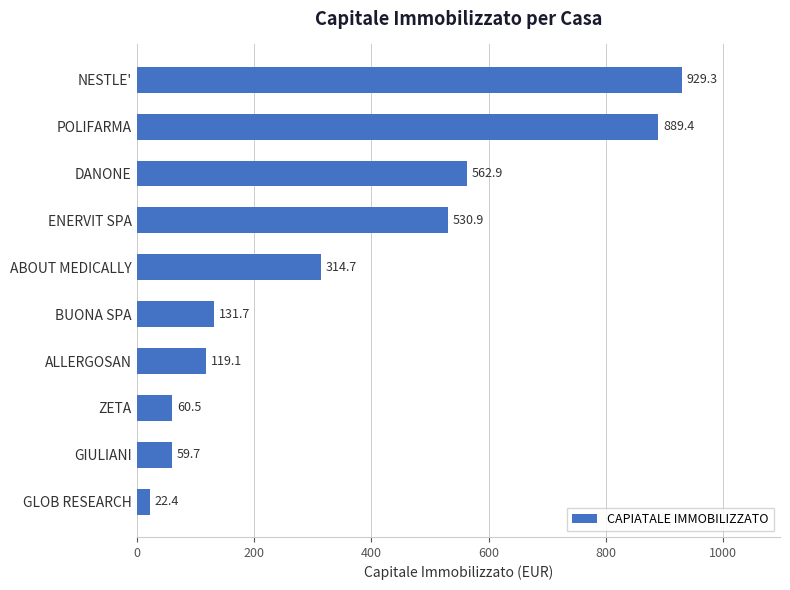

The value at DANONE is 359.9. True or false?

False